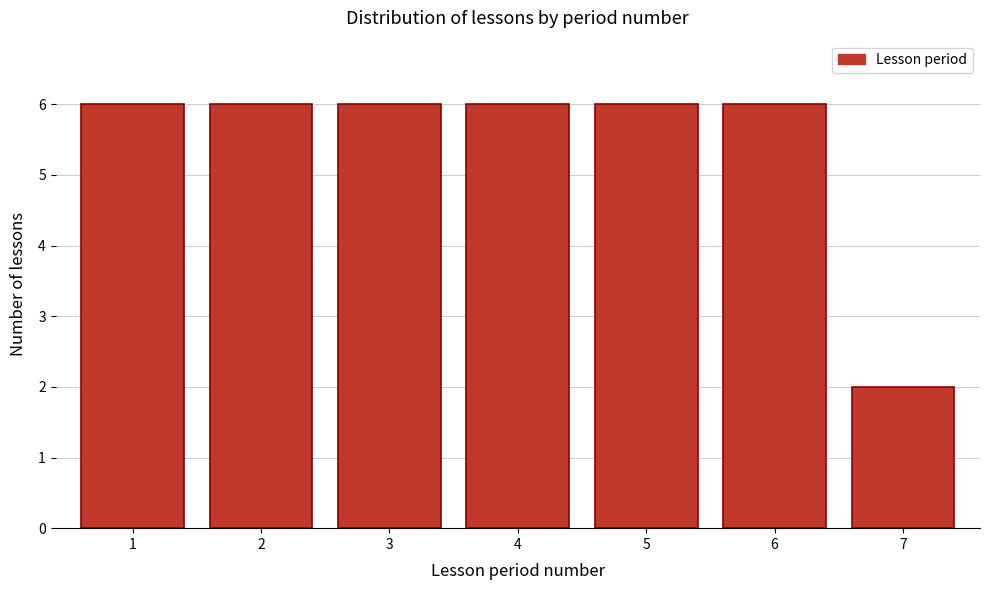

Reading right to left, list all the values displayed in this chart.

2	6	6	6	6	6	6